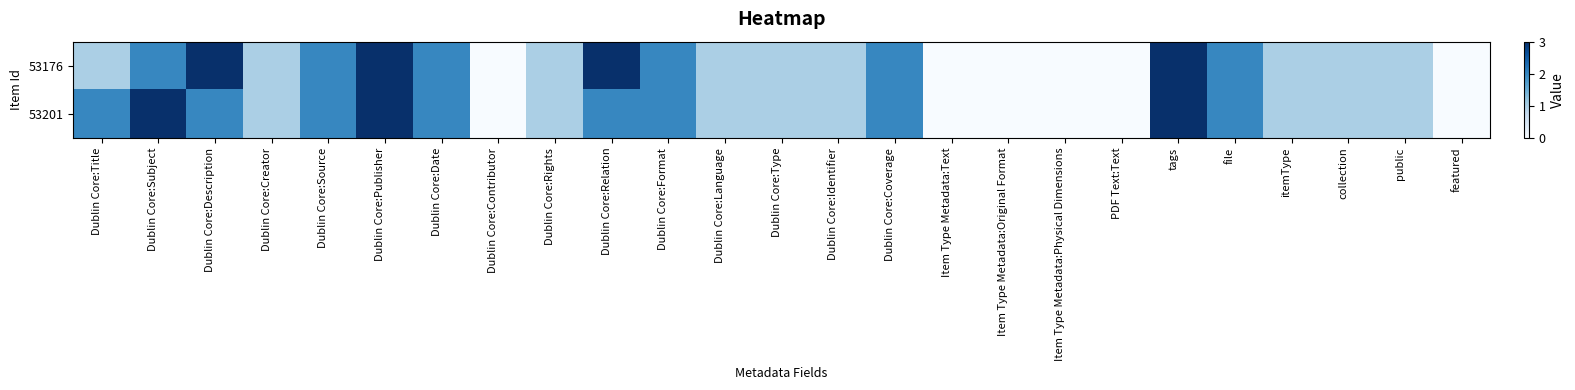

Which series has the largest total across all categories?

53176